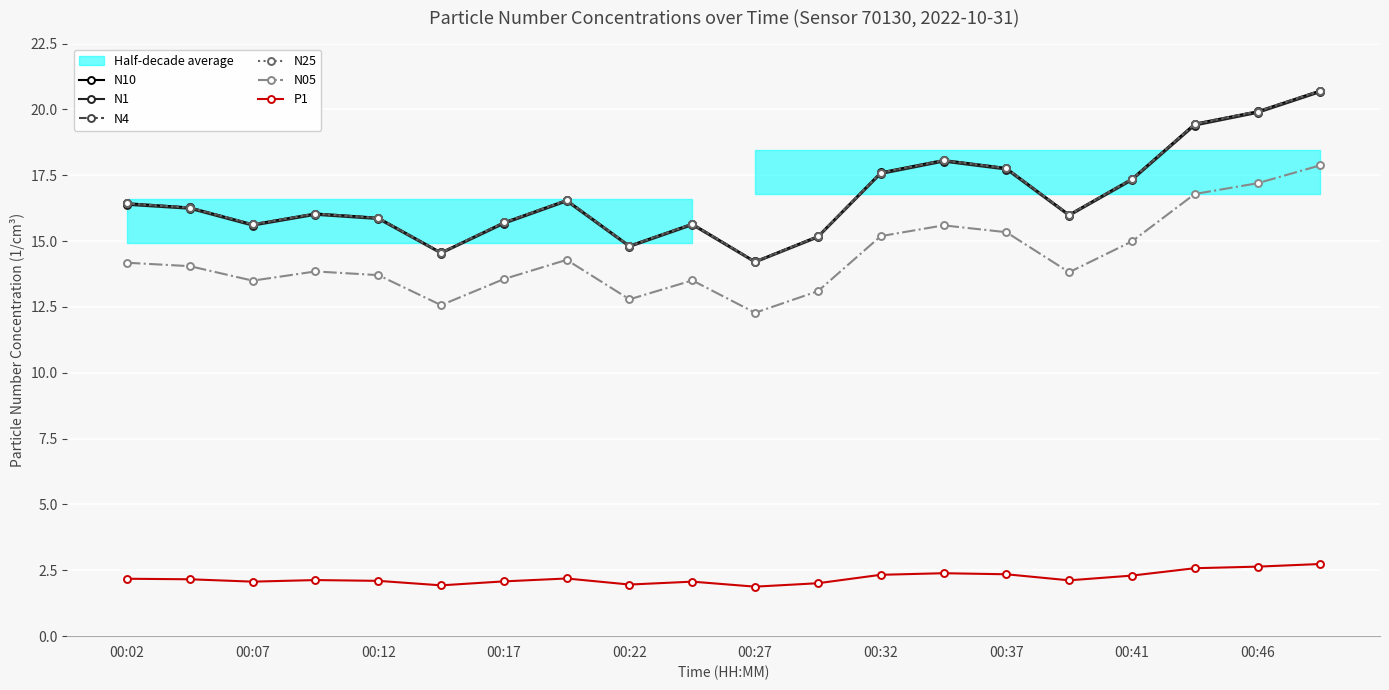

What is the sum of all P1 values?

44.2